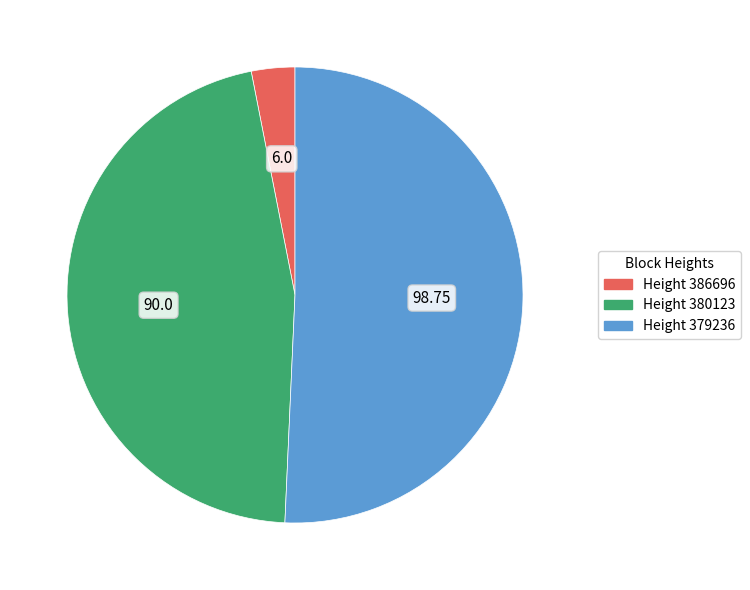

Is there any slice that represents more than half of the pie?

Yes